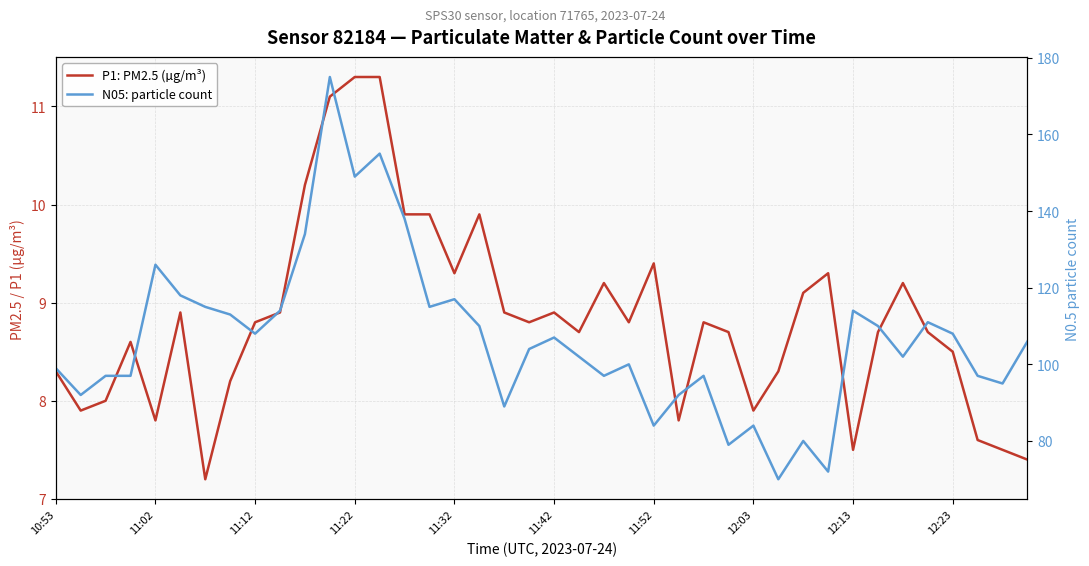

List the series in order of their peak value, lowest first.

P1: PM2.5 (µg/m³), N05: particle count